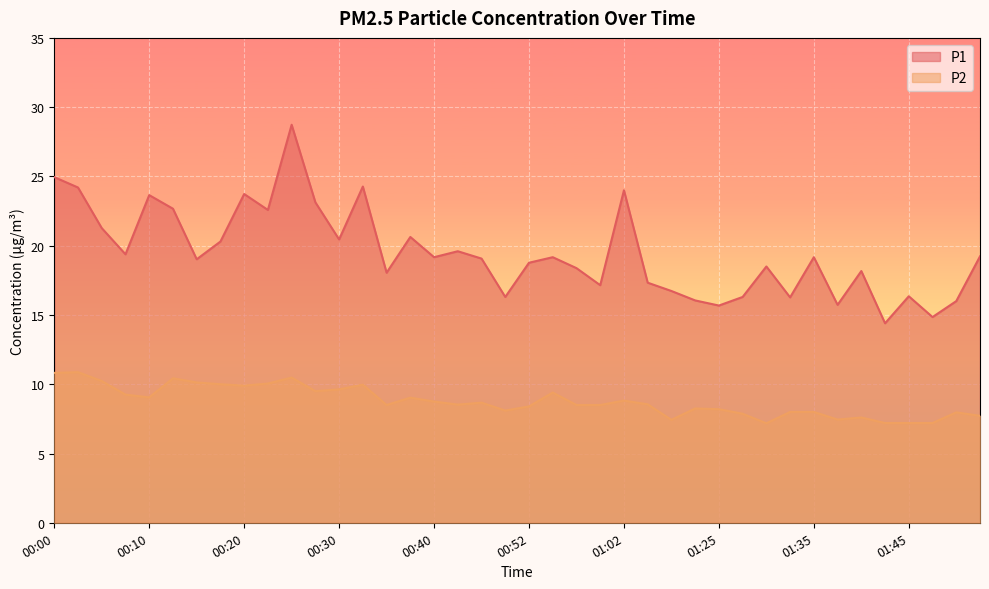

Count the number of categories in the chart.

40